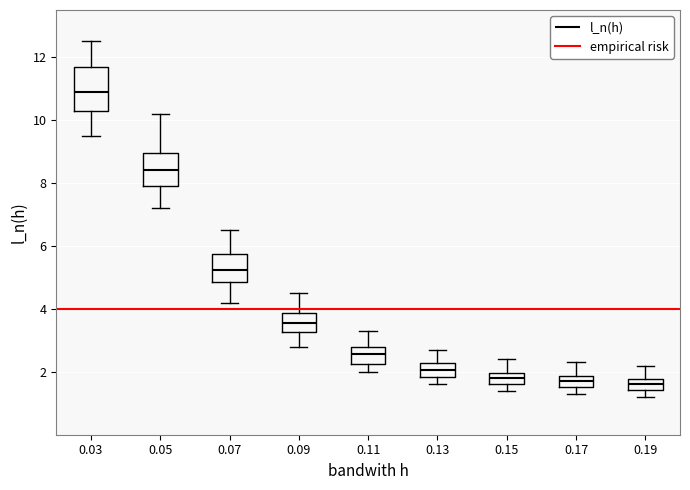

Where does the median line of the box at x = 0.03 sit on the y-axis? The values are not printed on the chart, so give them approximately, as read against the axis.

11.0